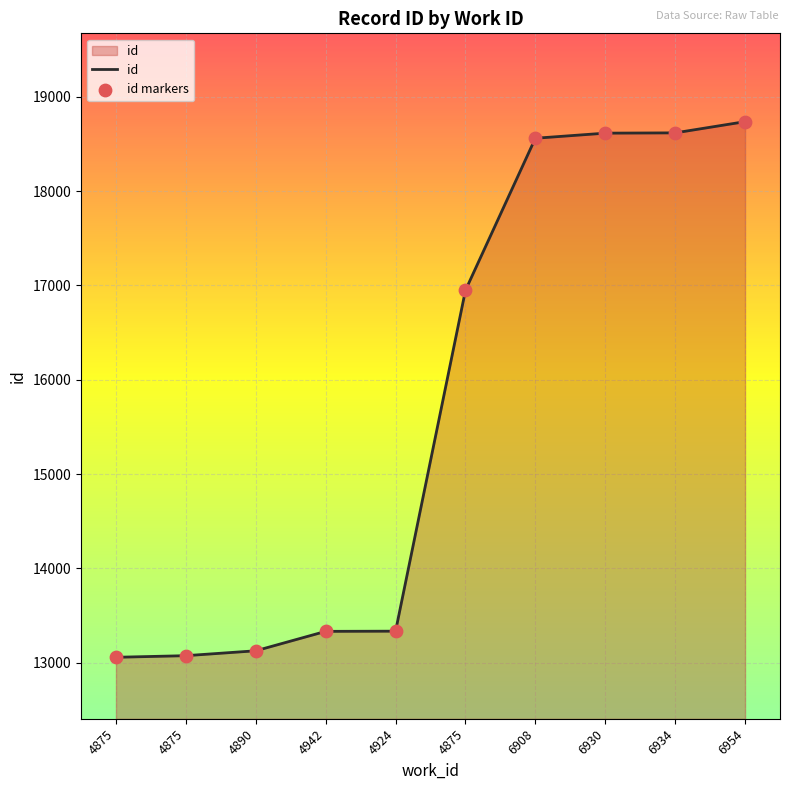

How many lines are shown in the chart?

1